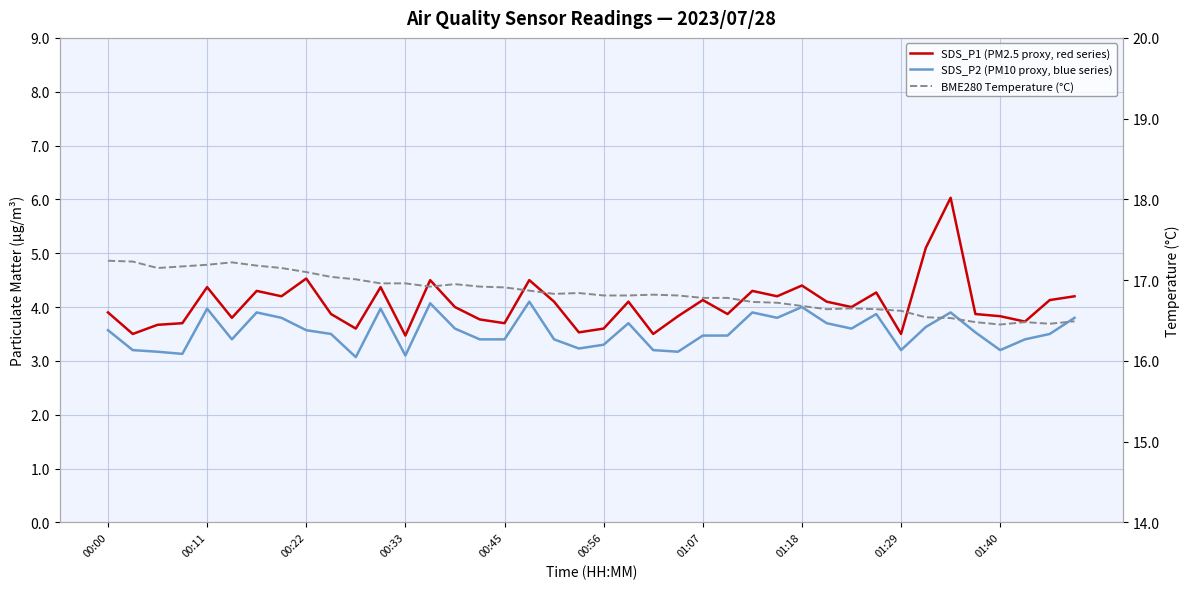

True or false: BME280 Temperature (°C) has more than 1 interior local peaks.

True